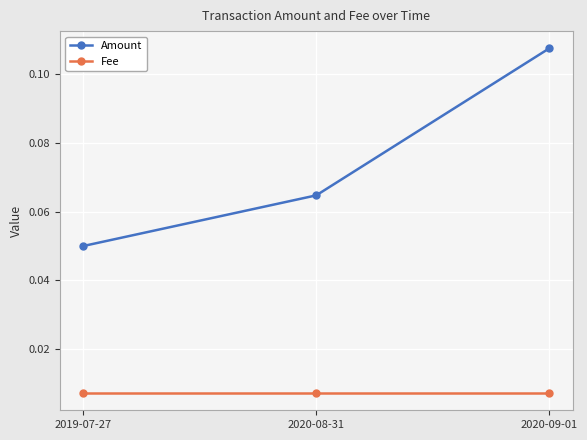

Between 2019-07-27 and 2020-08-31, which series saw the biggest shift?

Amount